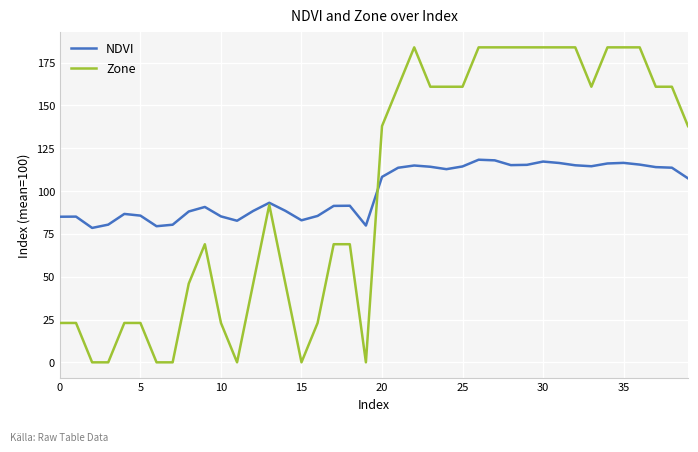

What are all the series names shown in the legend?

NDVI, Zone